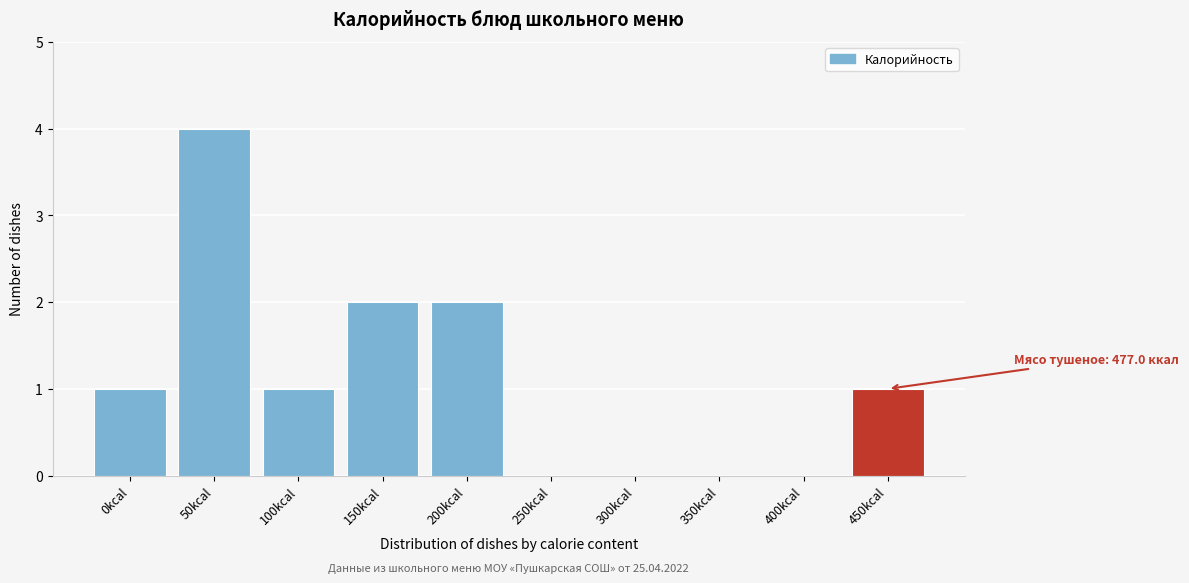

Reading left to right, transcribe all the data shown in this chart.

0kcal=1	50kcal=4	100kcal=1	150kcal=2	200kcal=2	250kcal=0	300kcal=0	350kcal=0	400kcal=0	450kcal=1